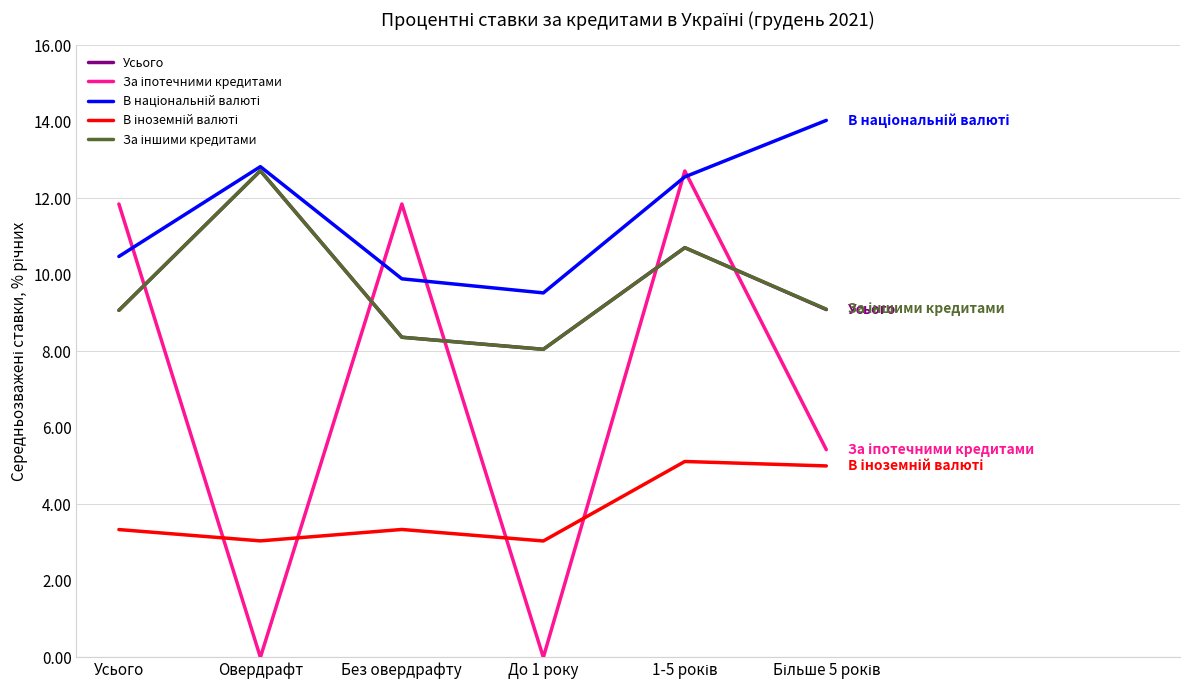

What is the spread (max minus min) of values at Без овердрафту?

8.5